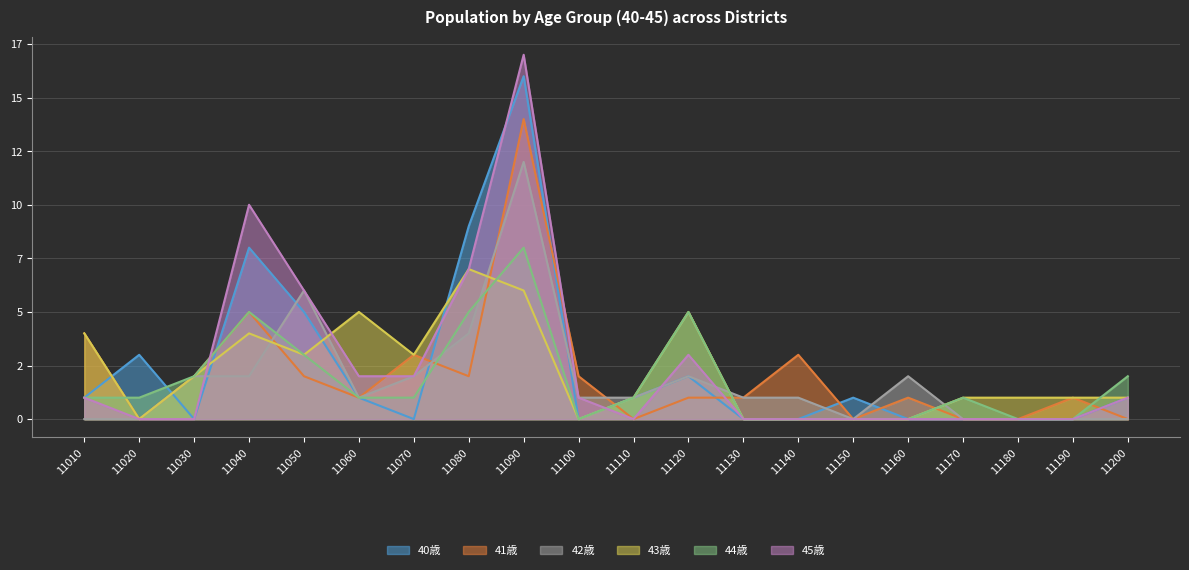

How many lines are shown in the chart?

6